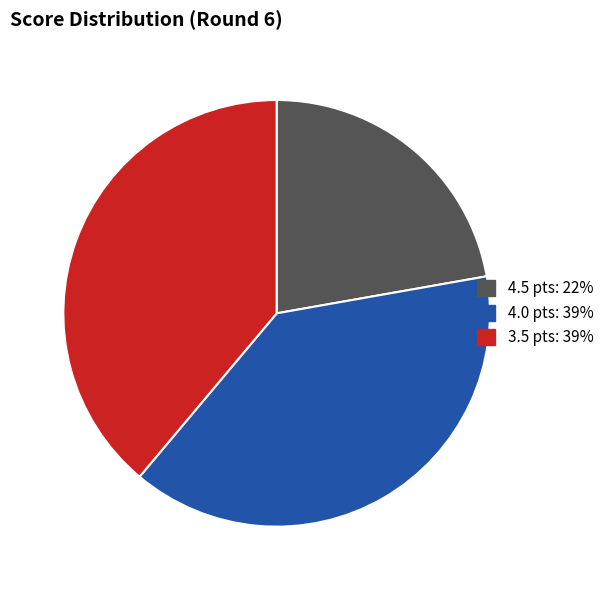

Is there any slice that represents more than half of the pie?

No